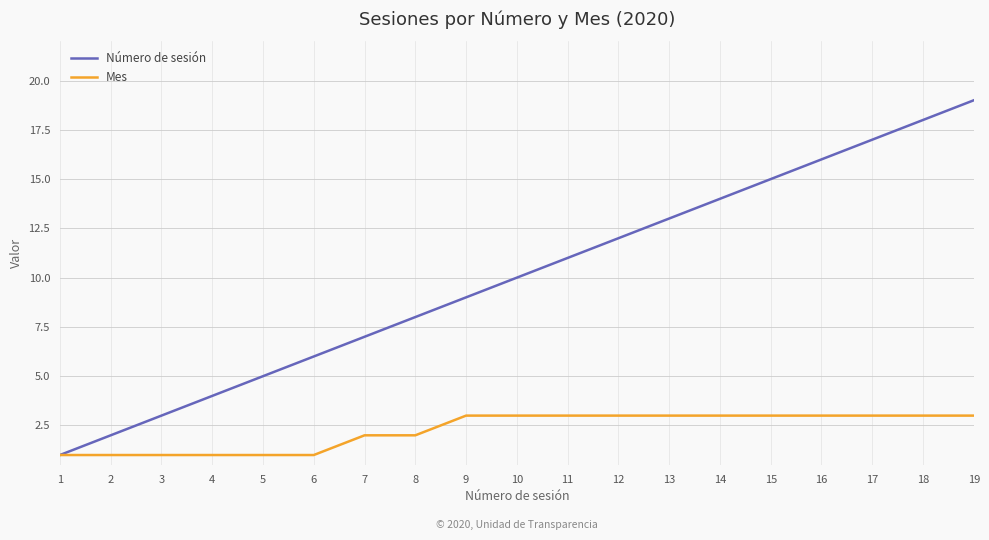

At 2, list the series in order from largest to smallest.

Número de sesión, Mes